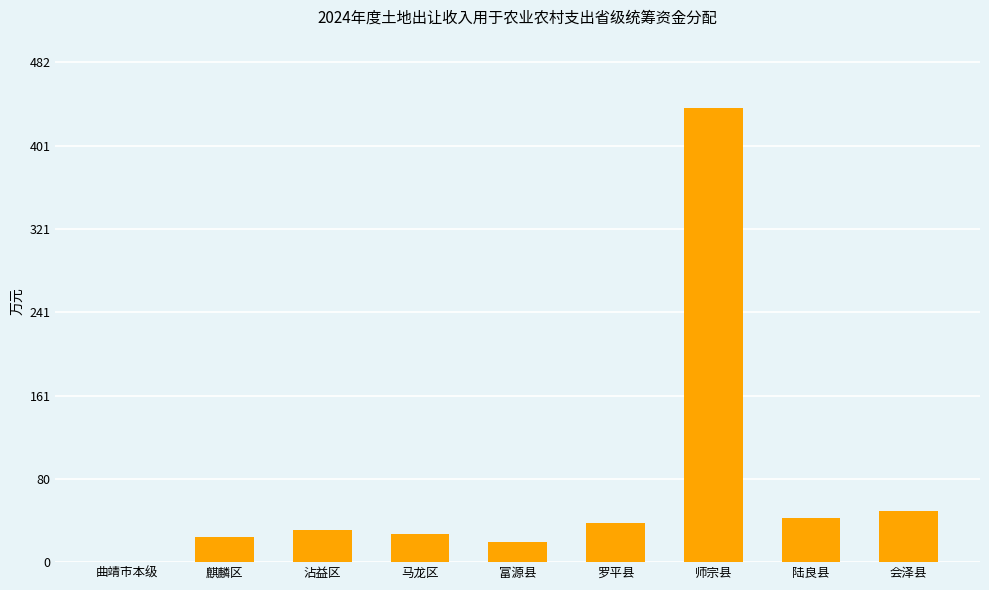

At which label does the data first exceed 31?

沾益区